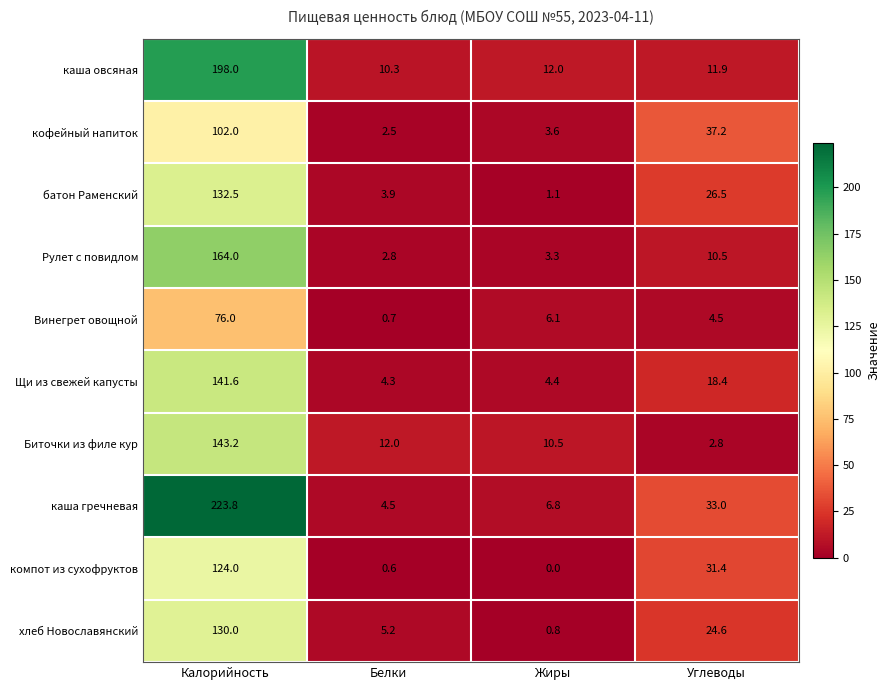

True or false: кофейный напиток has a value of 3.6 at Жиры.

True